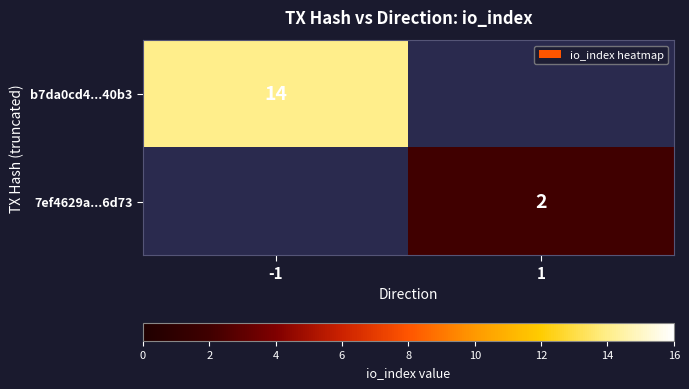

What is the spread (max minus min) of values at -1?

14